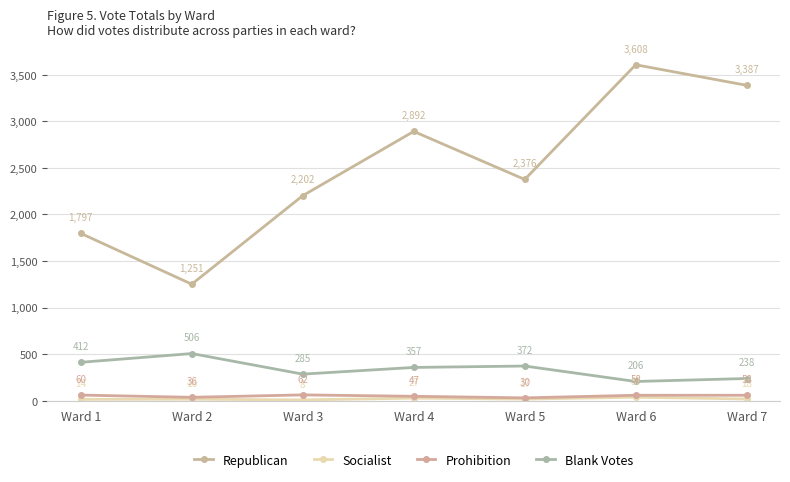

How many categories are shown in the chart?

7